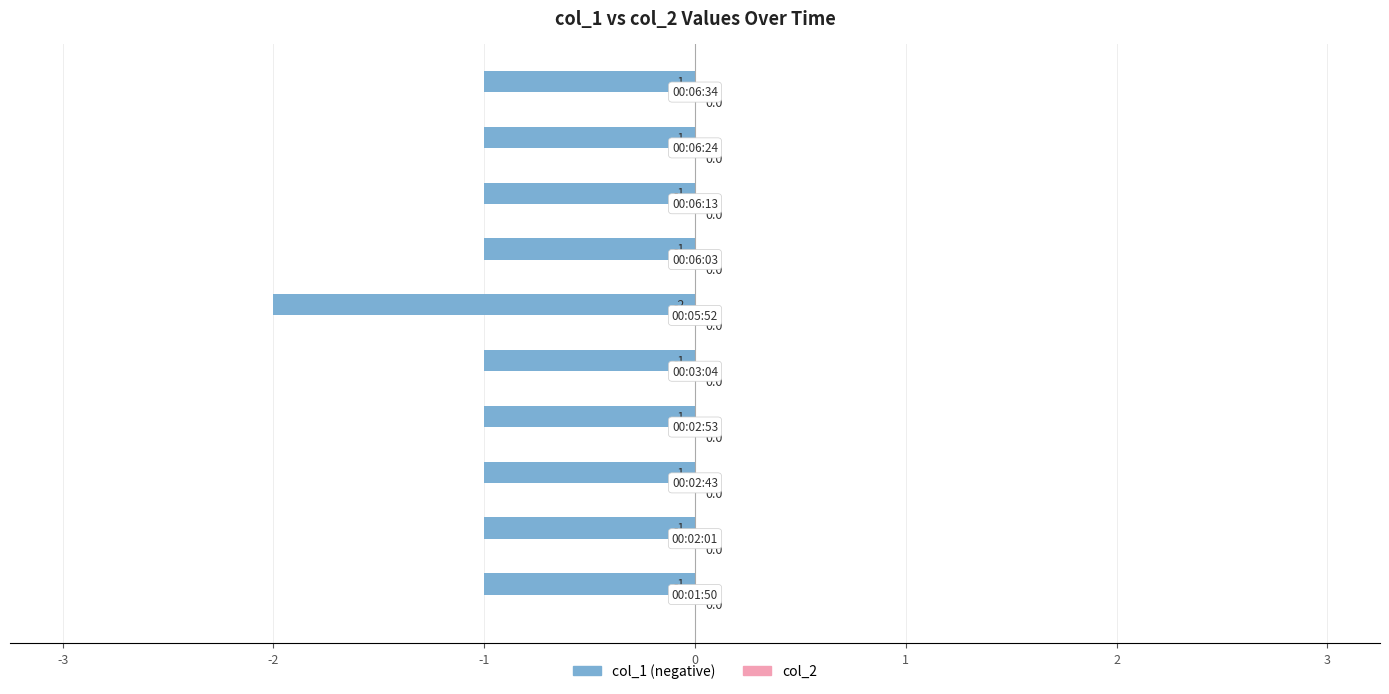

How many values are between -1 and 0?

9